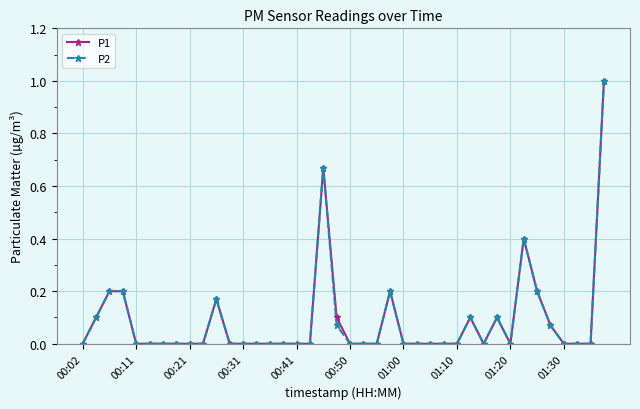

Which series has the largest range (max minus min)?

P1